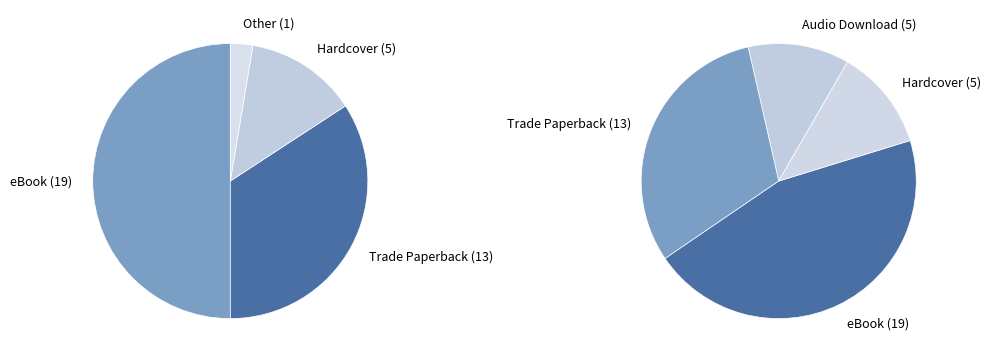

How many segments does this pie chart have?

5